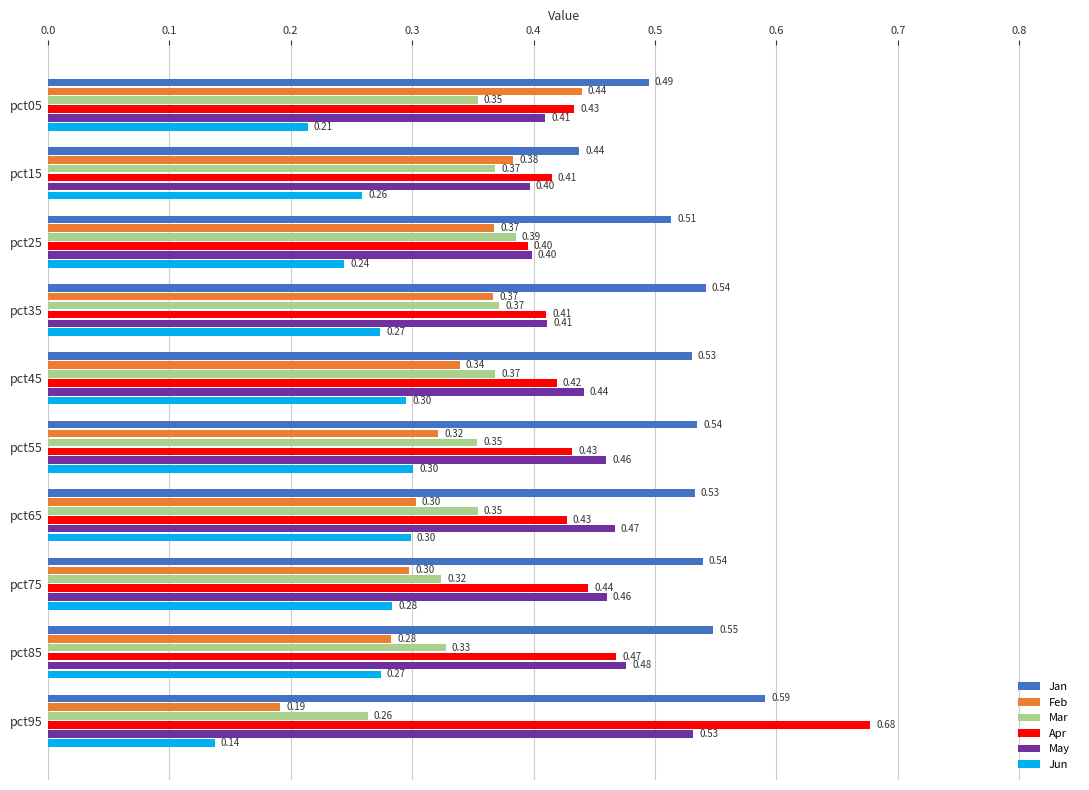

At pct15, list the series in order from largest to smallest.

Jan, Apr, May, Feb, Mar, Jun